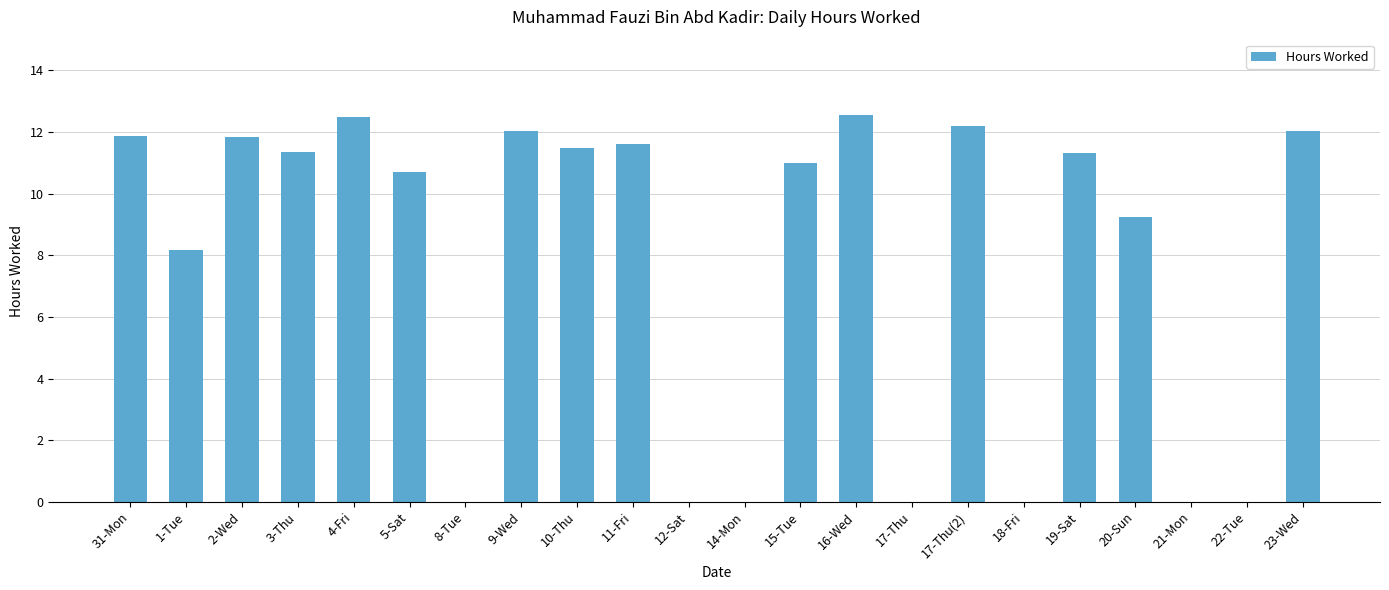

True or false: the data shows -7.2 at 17-Thu.

False